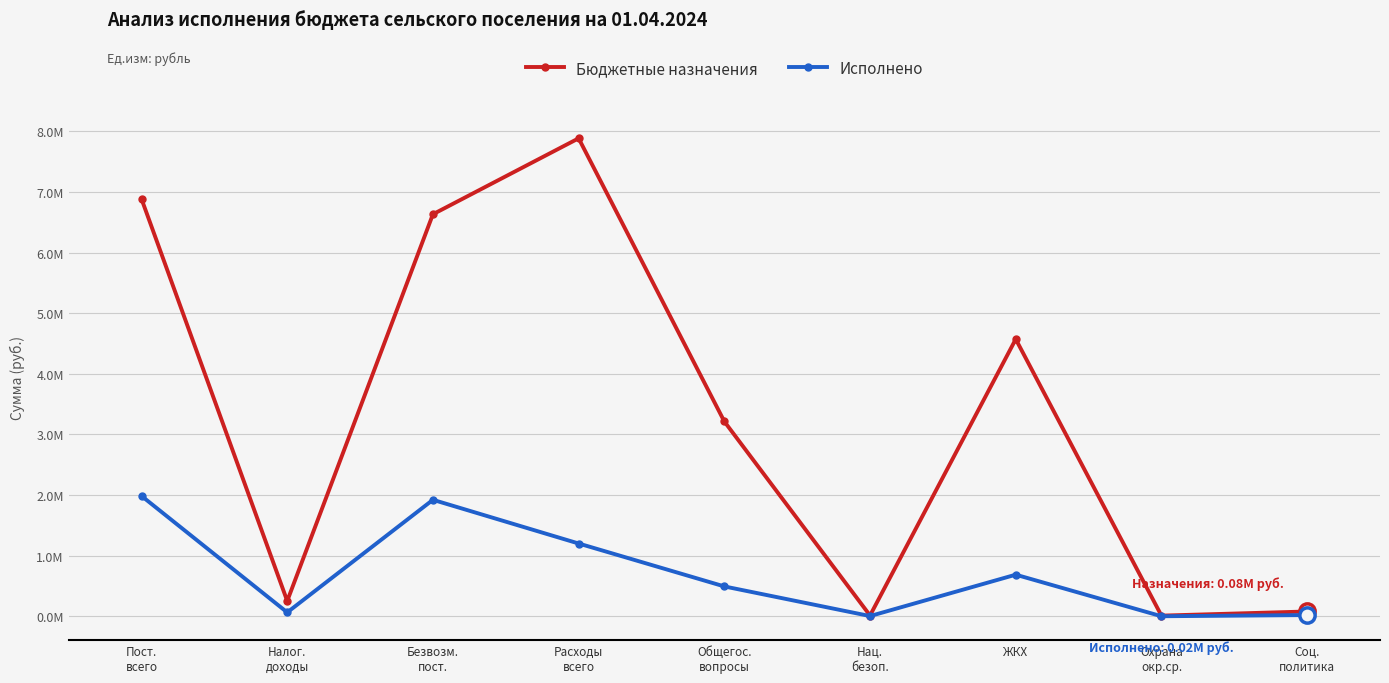

True or false: Исполнено has a value of 19590.6 at Соц.
политика.

True